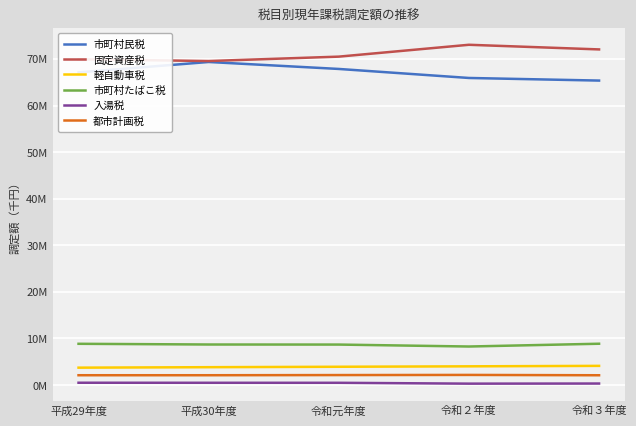

Does the chart display data point markers on the line(s)?

No